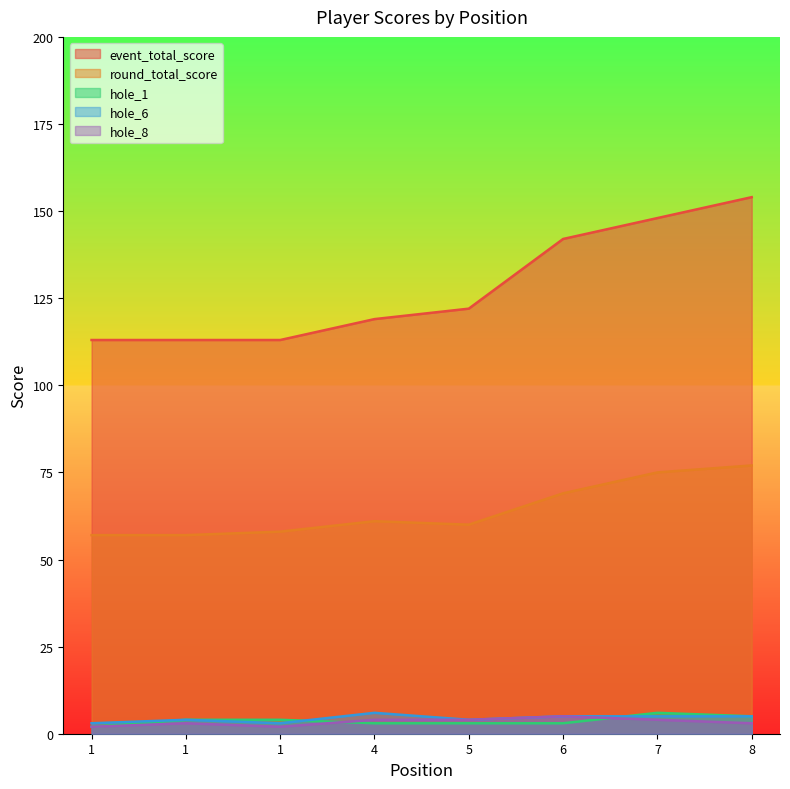

Which category has the highest value across all series?

8